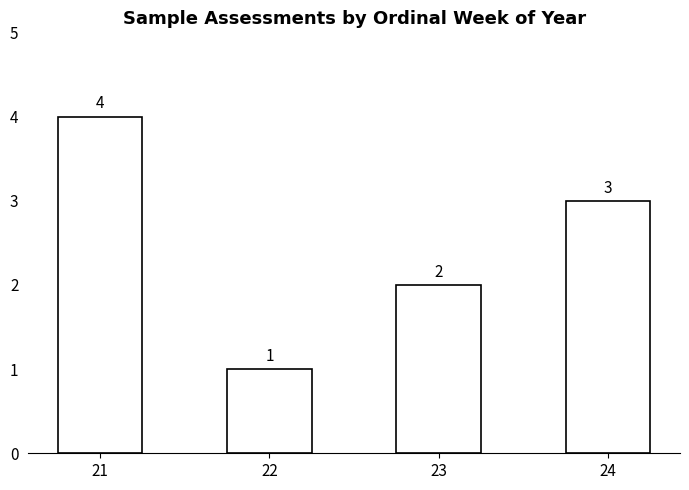

The chart shows a value of 2 at 23. True or false?

True